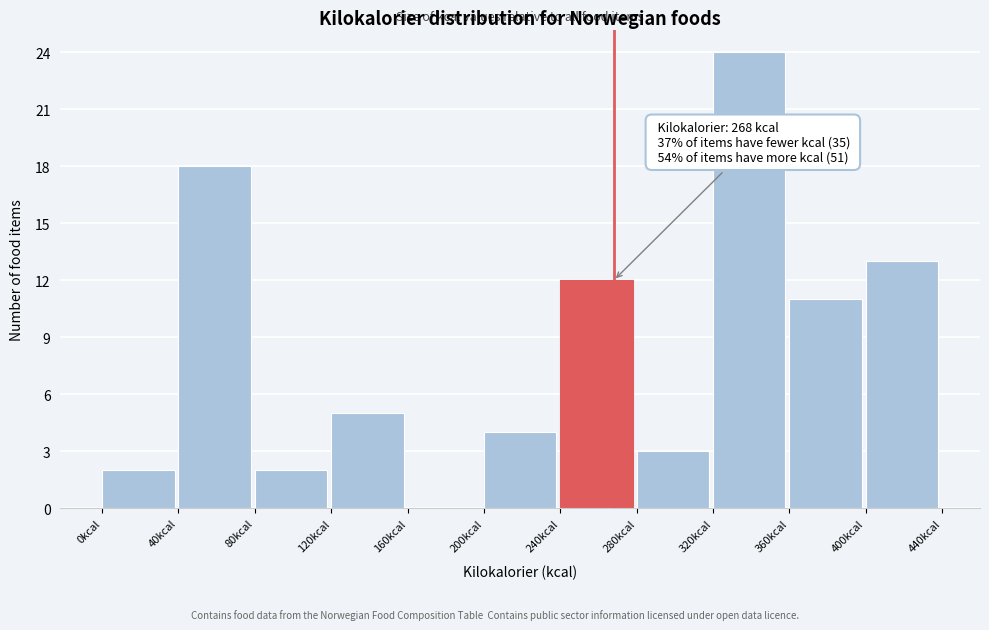

Over which range of the x-axis is the bar tallest?

320 to 360